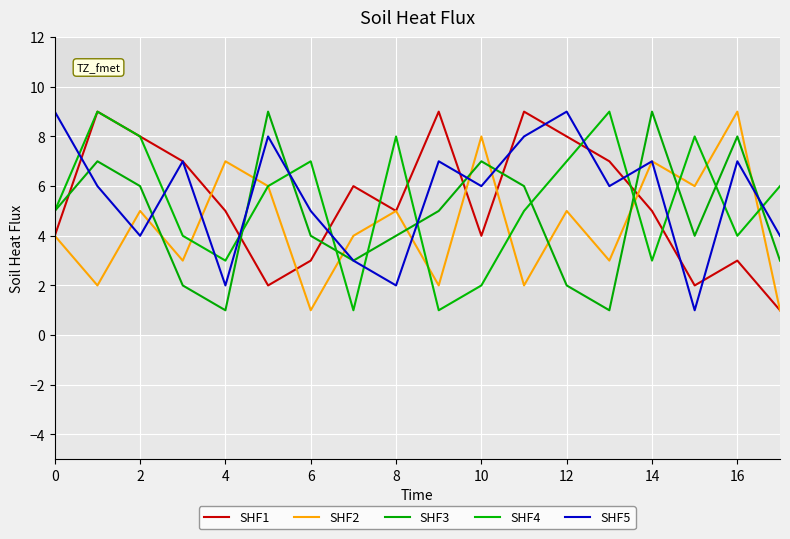

Reading left to right, extract all data points from this chart.

SHF1: 4	9	8	7	5	2	3	6	5	9	4	9	8	7	5	2	3	1
SHF2: 4	2	5	3	7	6	1	4	5	2	8	2	5	3	7	6	9	1
SHF3: 5	7	6	2	1	9	4	3	4	5	7	6	2	1	9	4	8	3
SHF4: 5	9	8	4	3	6	7	1	8	1	2	5	7	9	3	8	4	6
SHF5: 9	6	4	7	2	8	5	3	2	7	6	8	9	6	7	1	7	4